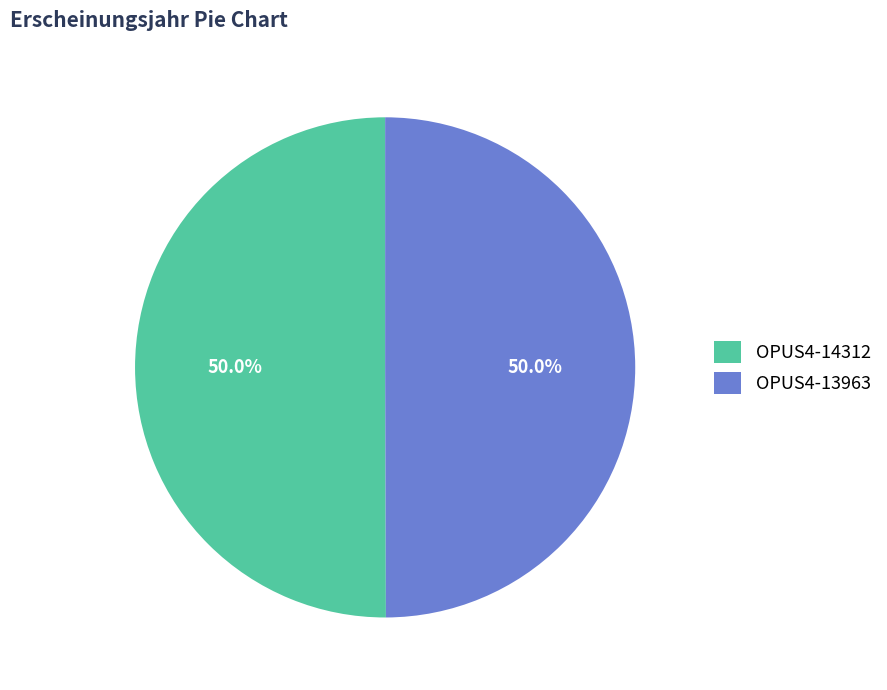

What percentage is NOT represented by OPUS4-14312?

50.0%